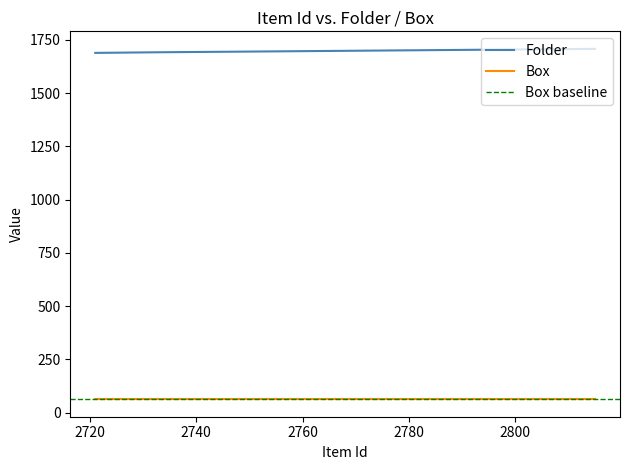

True or false: Folder and Box cross at least once.

False